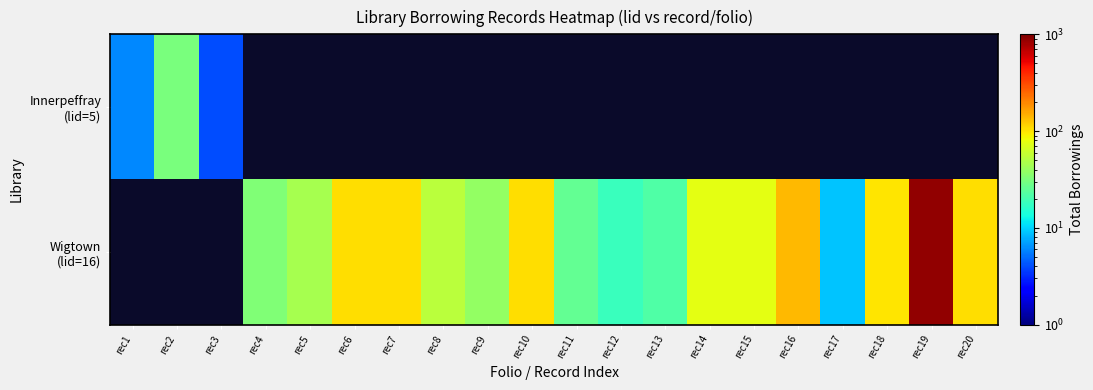

Which series has the largest range (max minus min)?

Innerpeffray (lid=5)